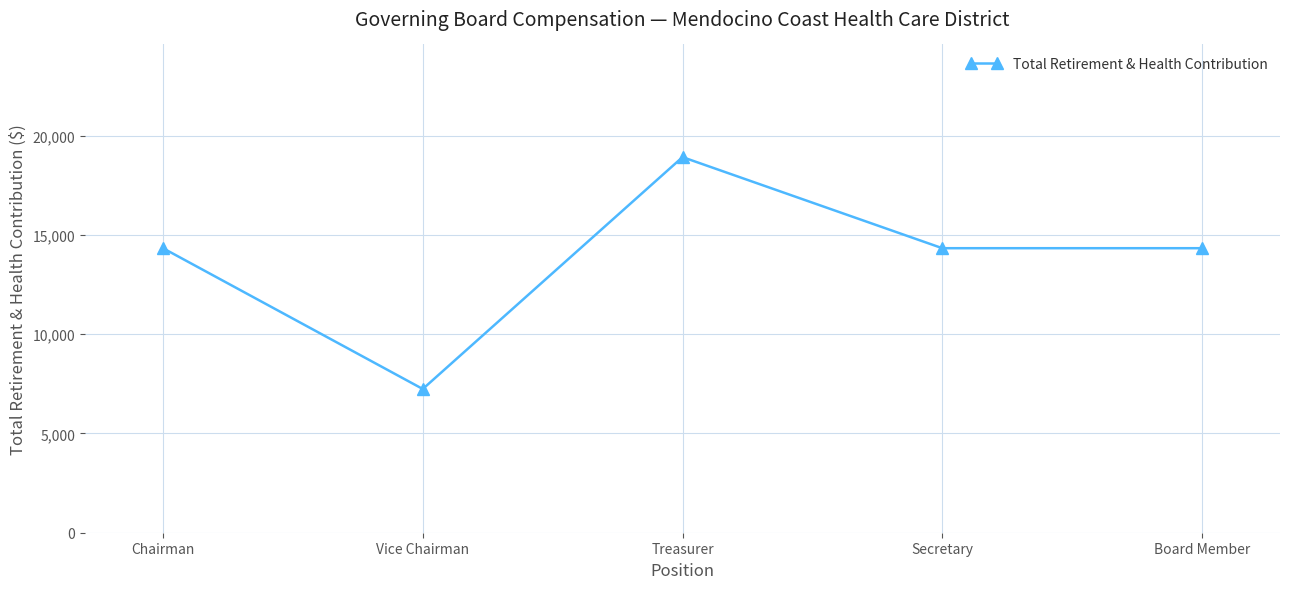

True or false: the data shows 14332 at Chairman.

True